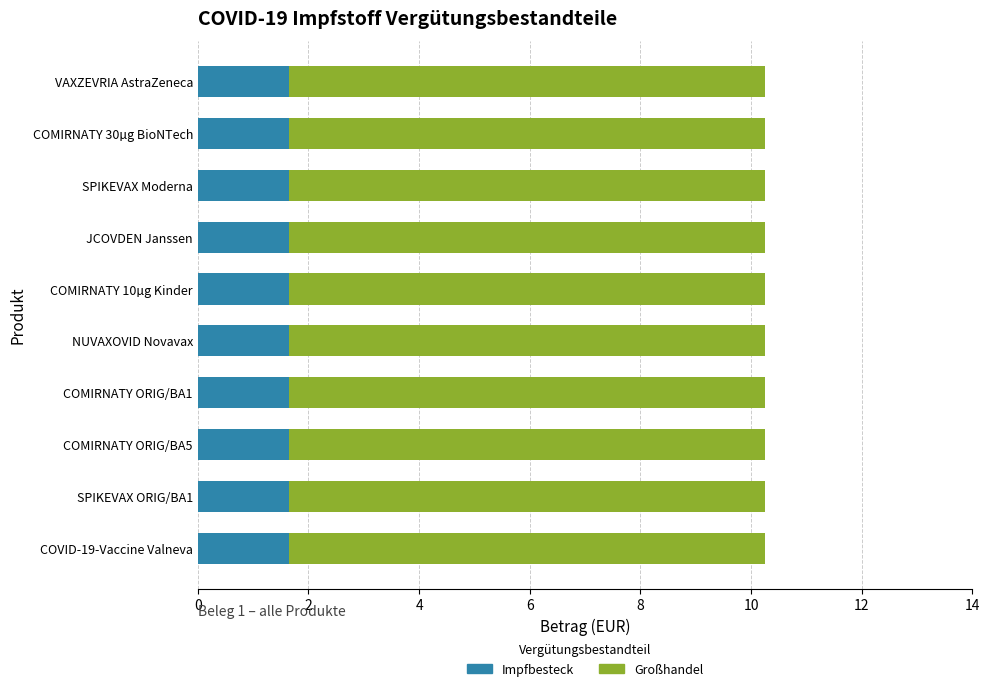

The value of Impfbesteck at COMIRNATY 10µg Kinder is 2.4. True or false?

False